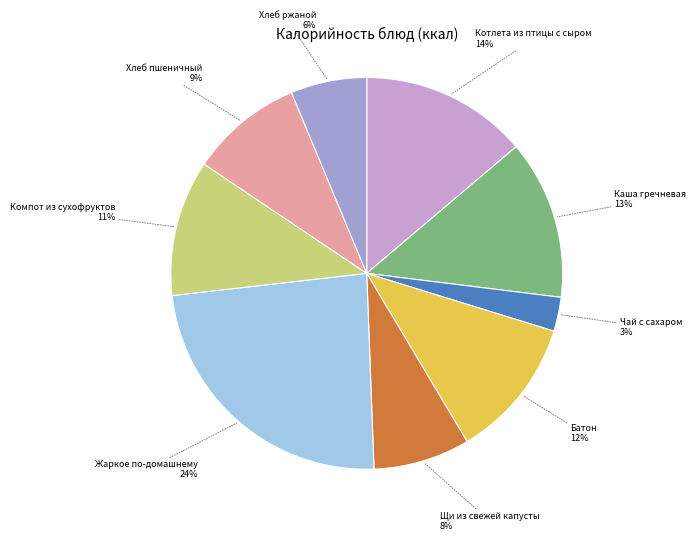

How many slices are in this pie chart?

9